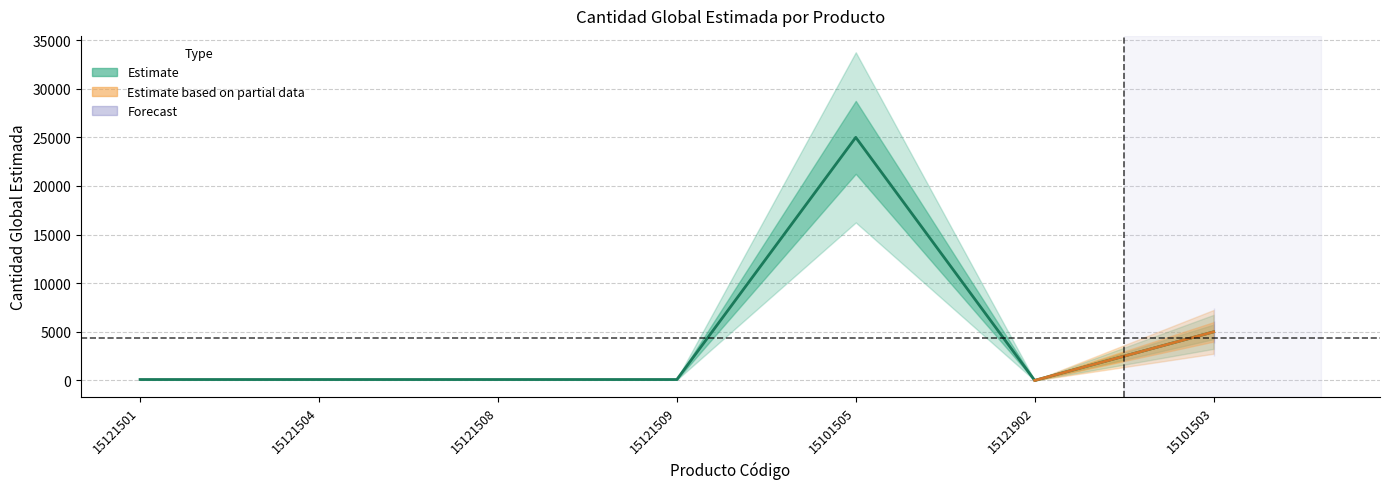

What is the value of the 6th point from the left?

5